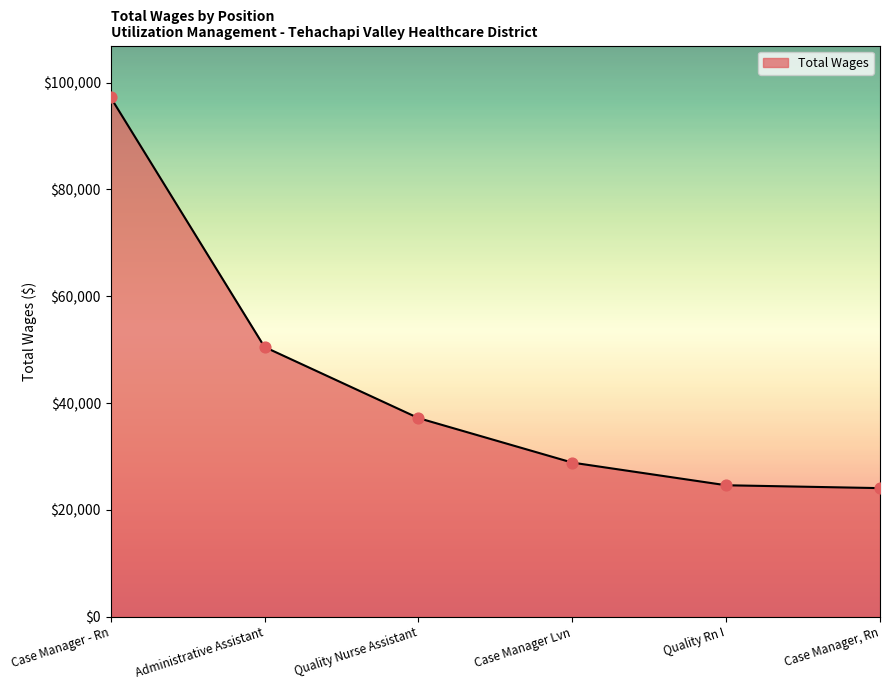

Which has a higher value, Quality Rn I or Quality Nurse Assistant?

Quality Nurse Assistant